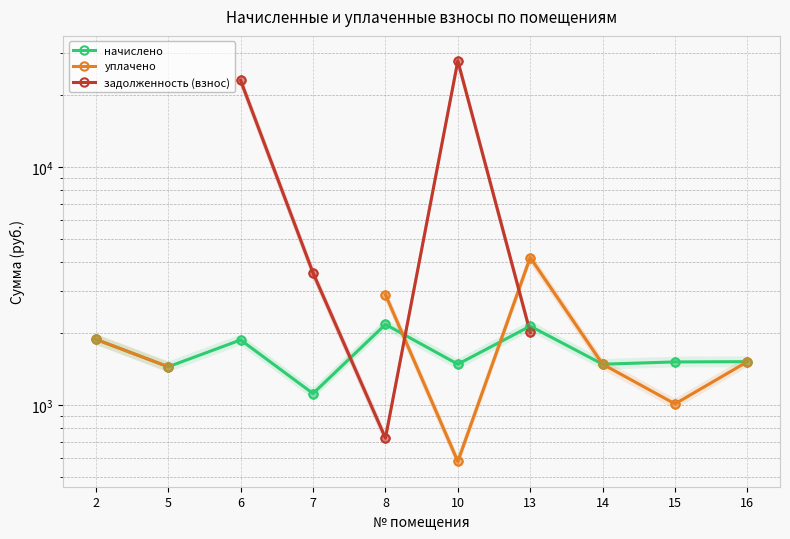

True or false: начислено has a value of 555.1 at 14.

False